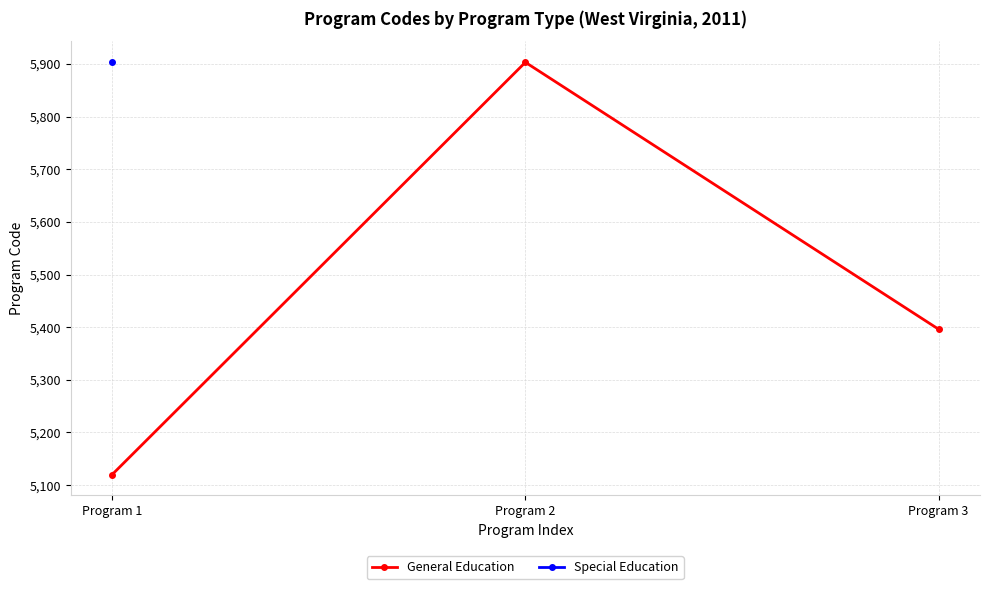

What is the change in value from Program 1 to Program 2?

+783